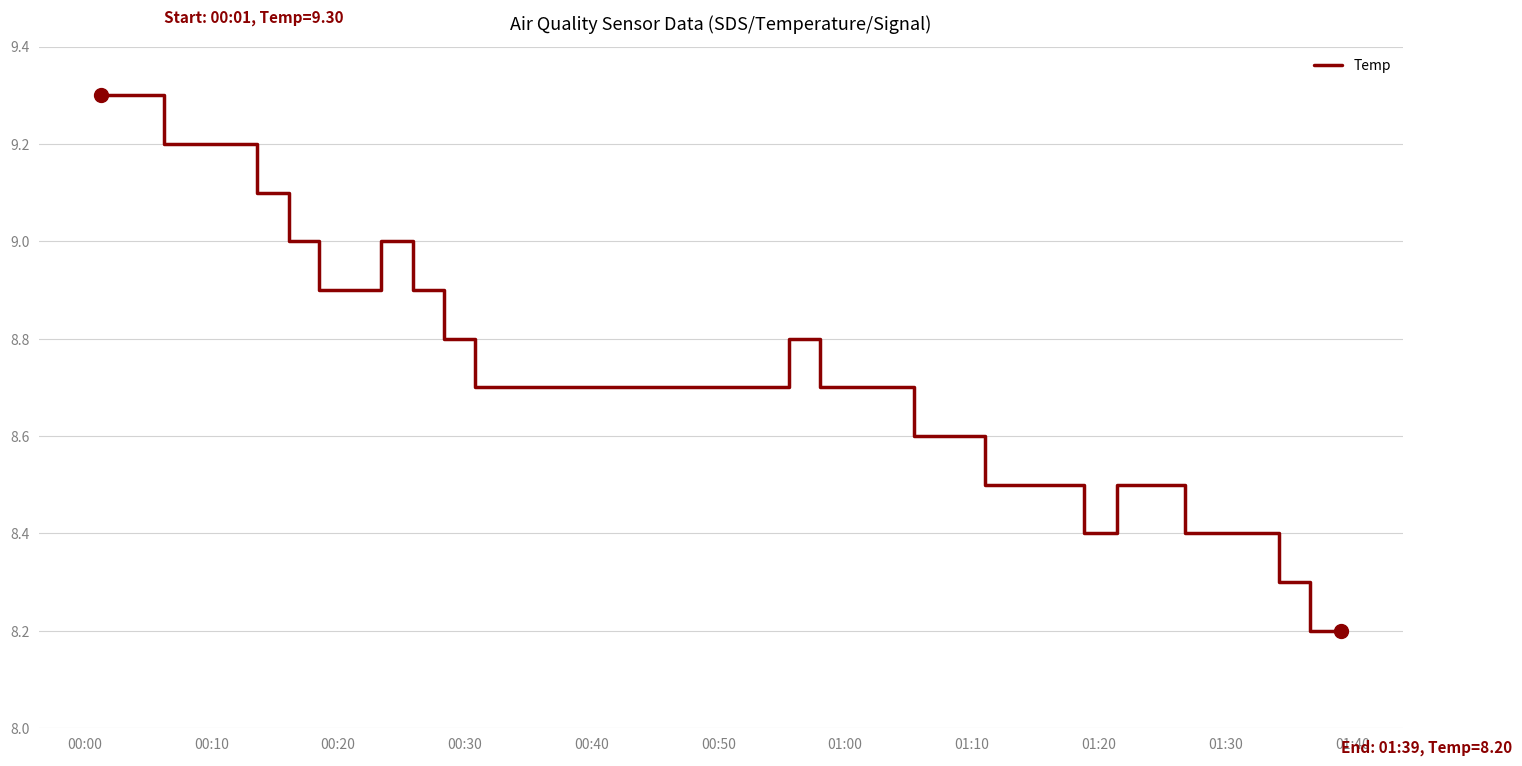

What is the maximum value shown in the chart?

9.3